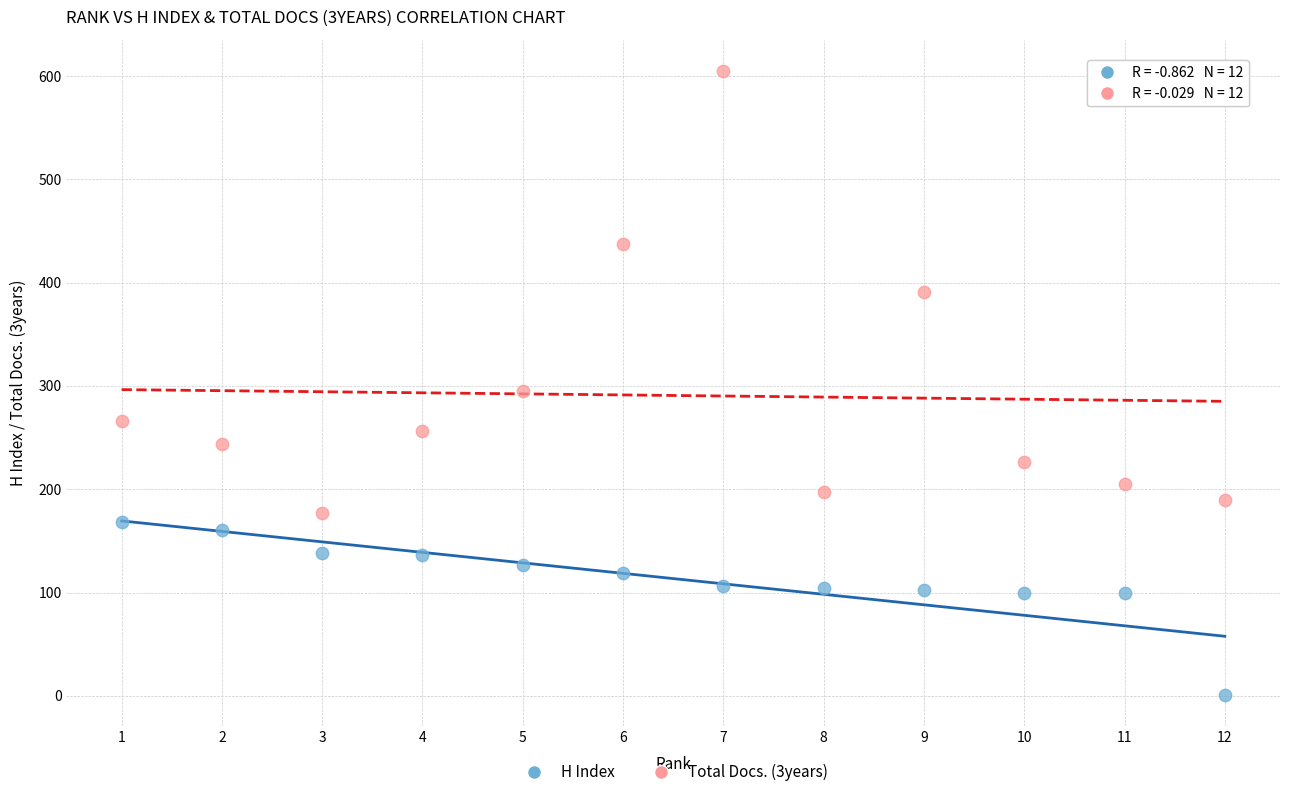

Which series reaches the maximum Y coordinate?

Total Docs. (3years)